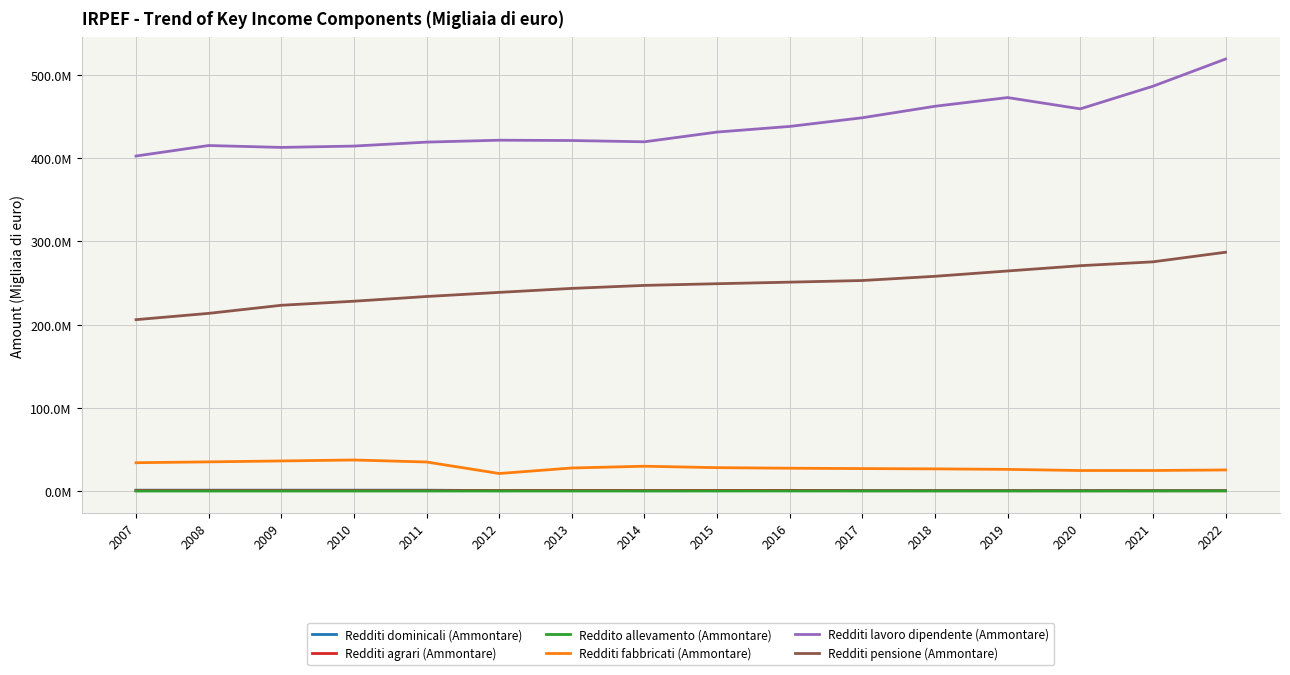

Which series has the largest range (max minus min)?

Redditi lavoro dipendente (Ammontare)